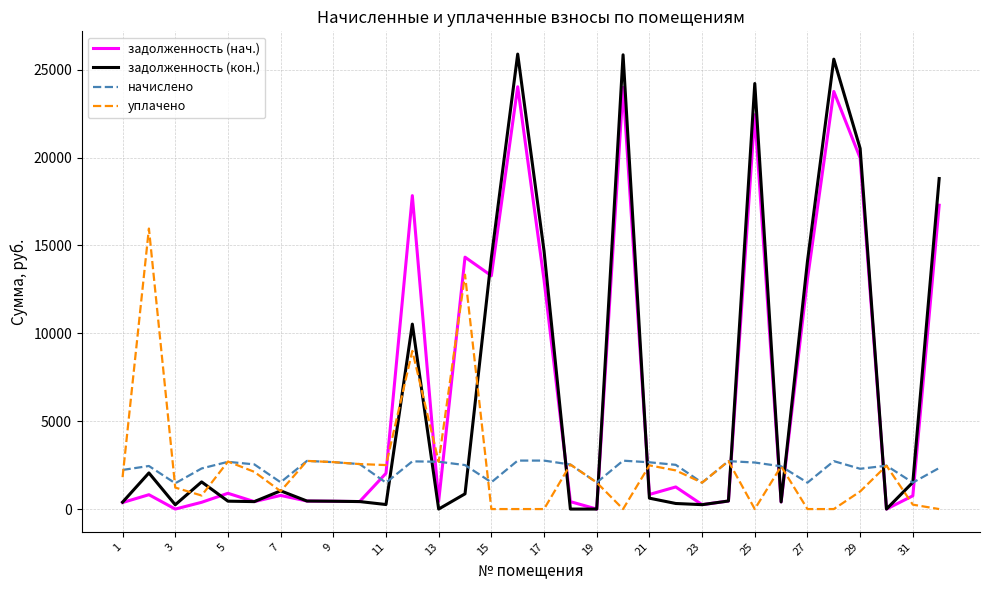

What are all the series names shown in the legend?

задолженность (нач.), задолженность (кон.), начислено, уплачено